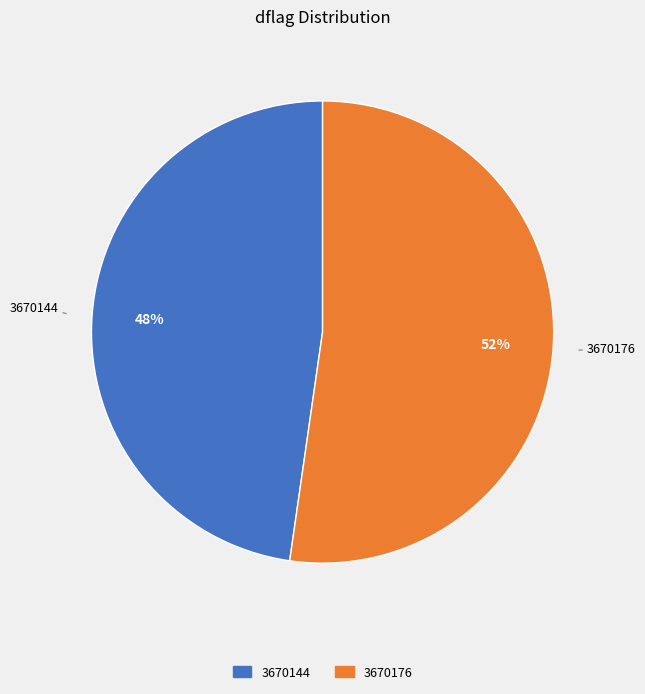

To the nearest percent, what percentage of the pie is 3670176?

52%